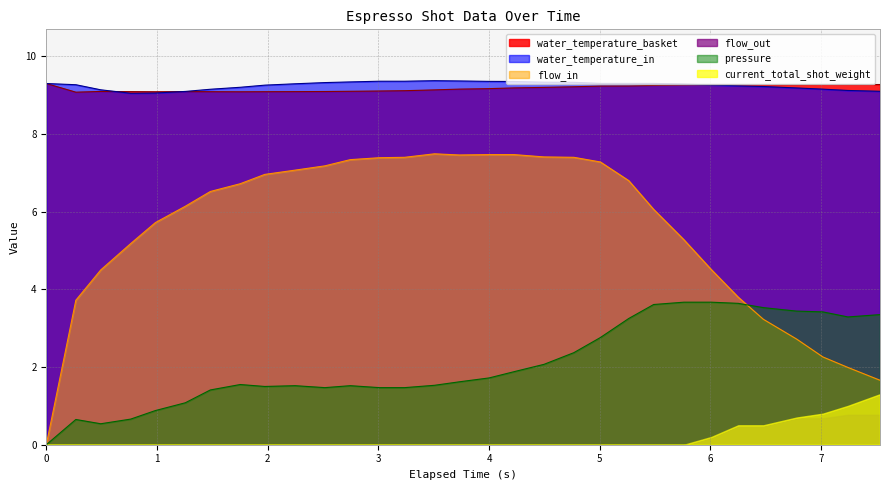

True or false: water_temperature_in and flow_out intersect in this chart.

False